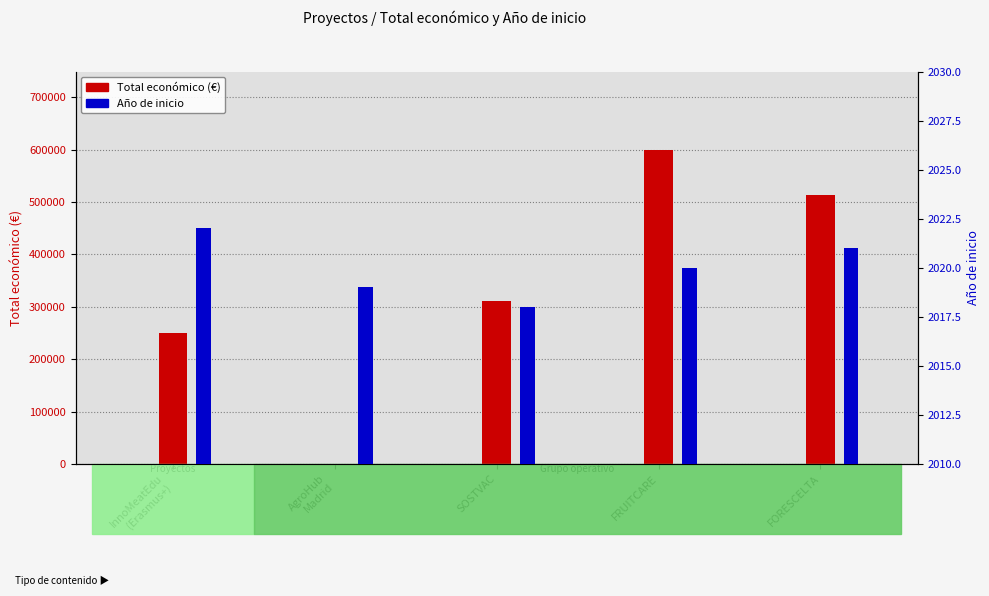

What is the difference between the Total económico (€) values at FORESCELTA and SOSTVAC?

201639